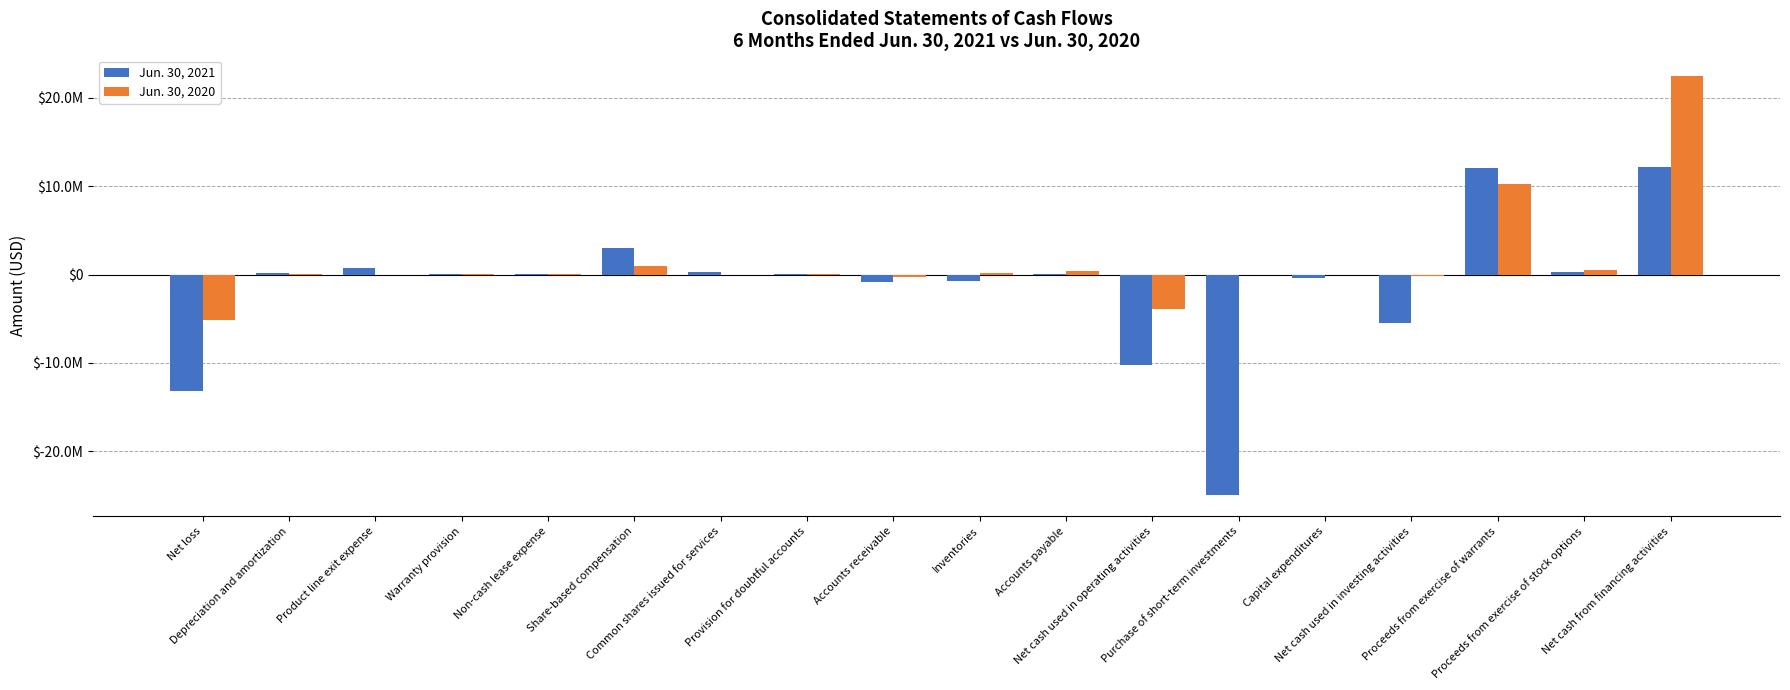

Are the bars horizontal?

No